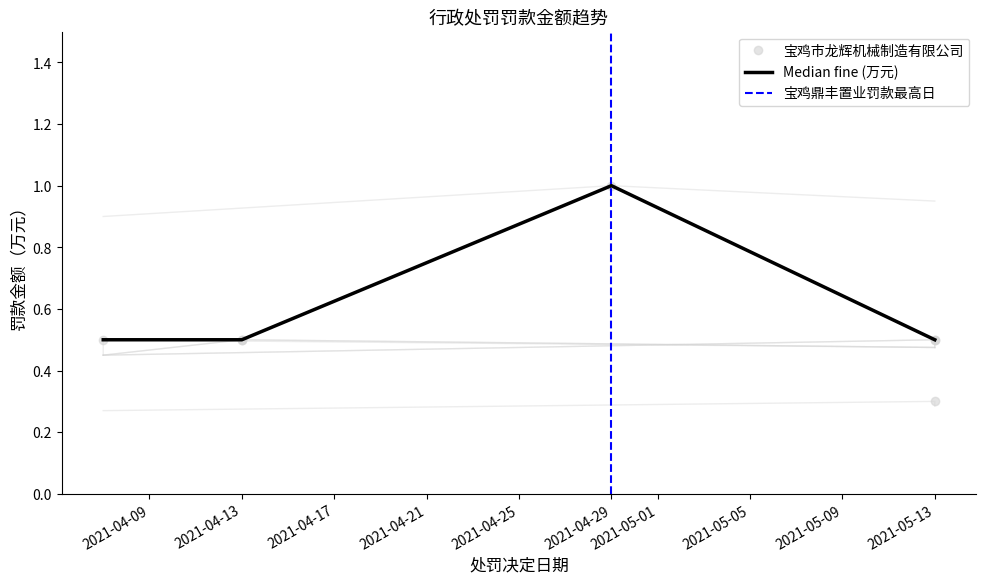

What is the sum of all values?

3.8